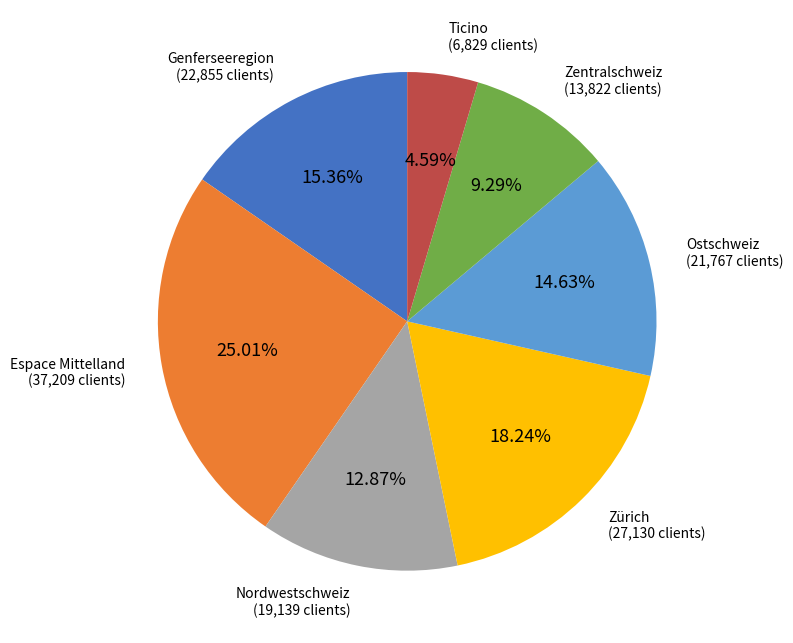

Is there a majority slice in this chart?

No